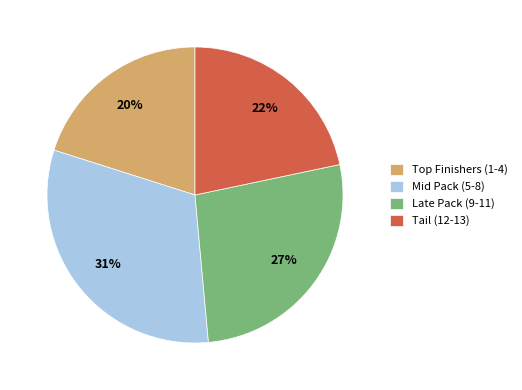

What percentage is the Late Pack (9-11) slice, to the nearest percent?

27%